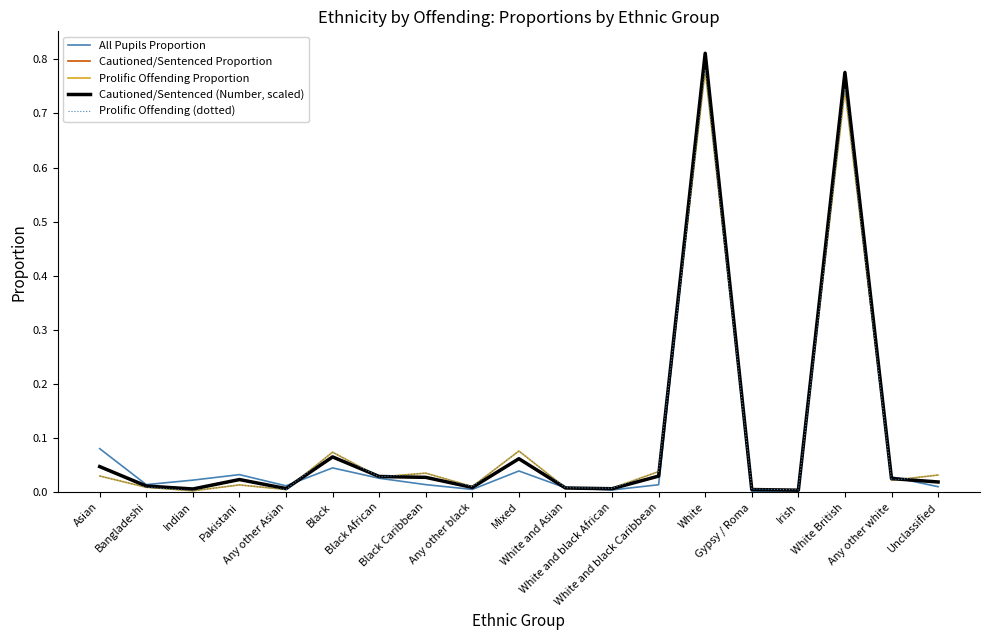

Does the chart have visible grid lines?

No